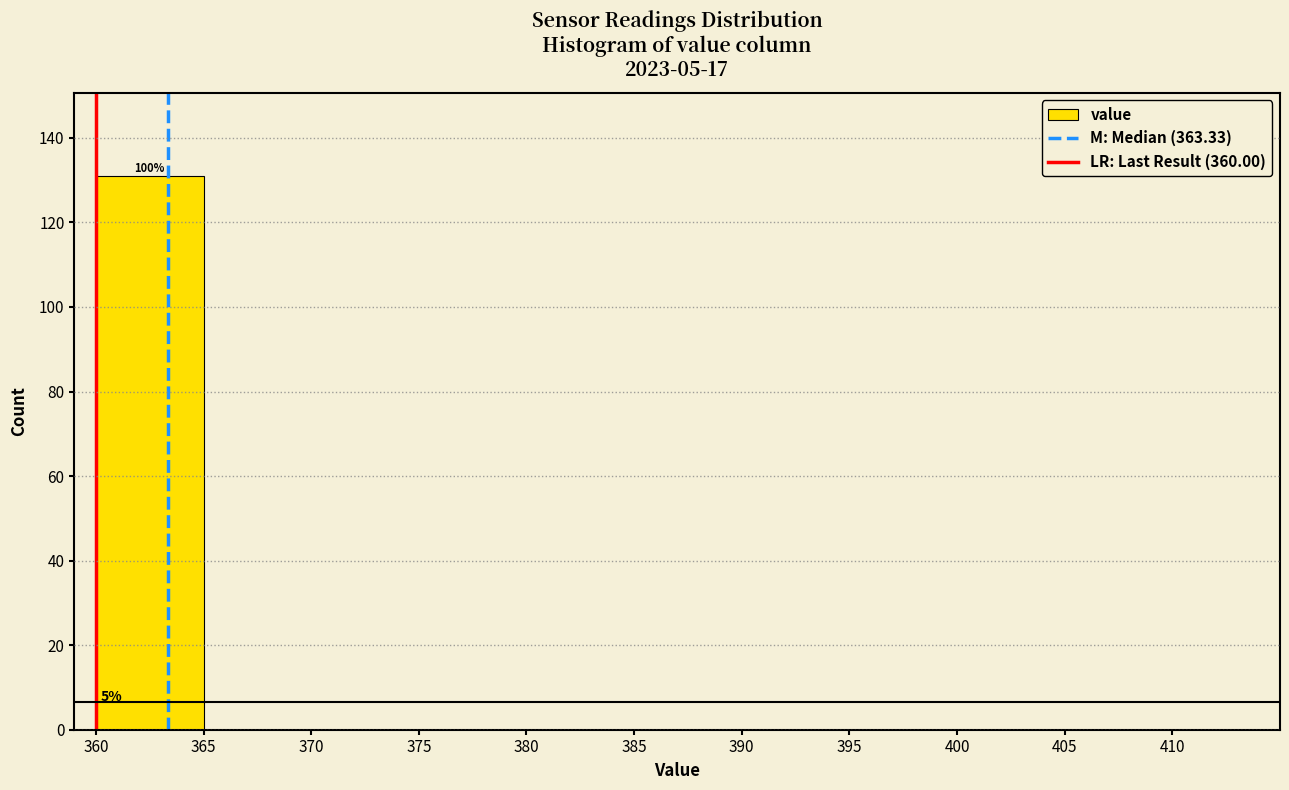

Over which range of the x-axis is the bar tallest?

360 to 365